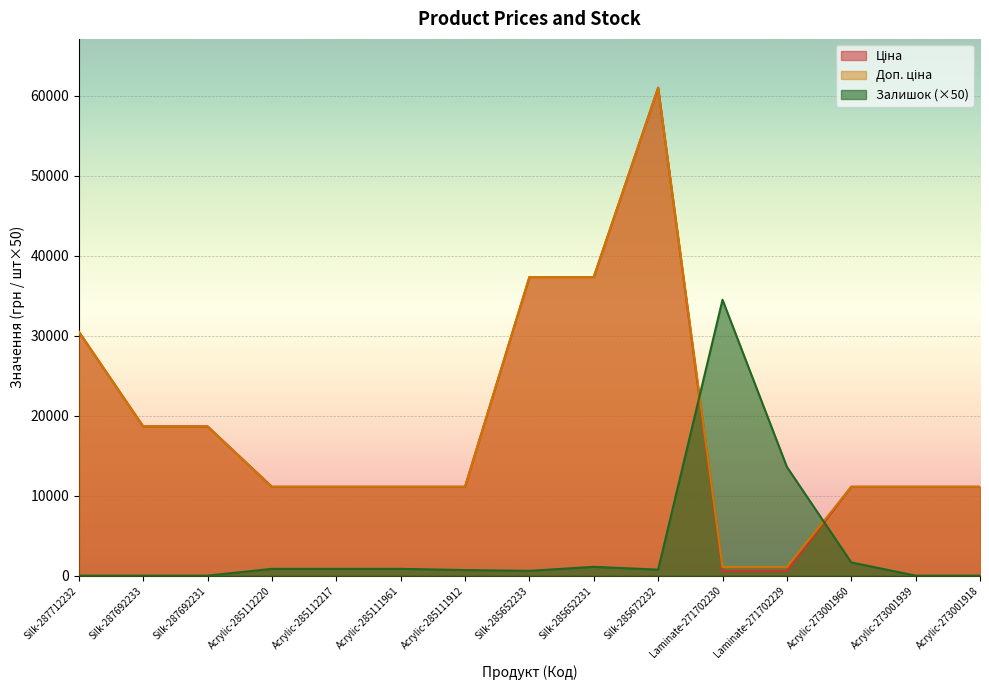

How many categories are shown in the chart?

15